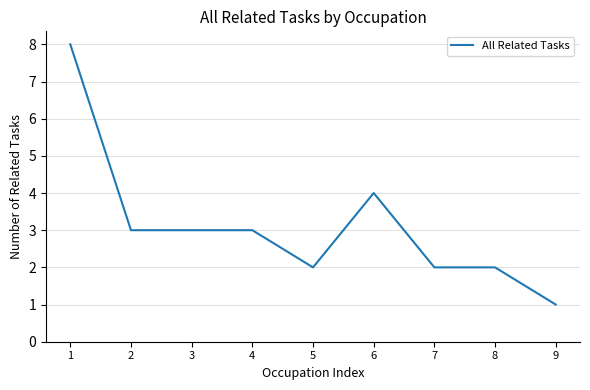

Where is the data nearest to the value 4?

6